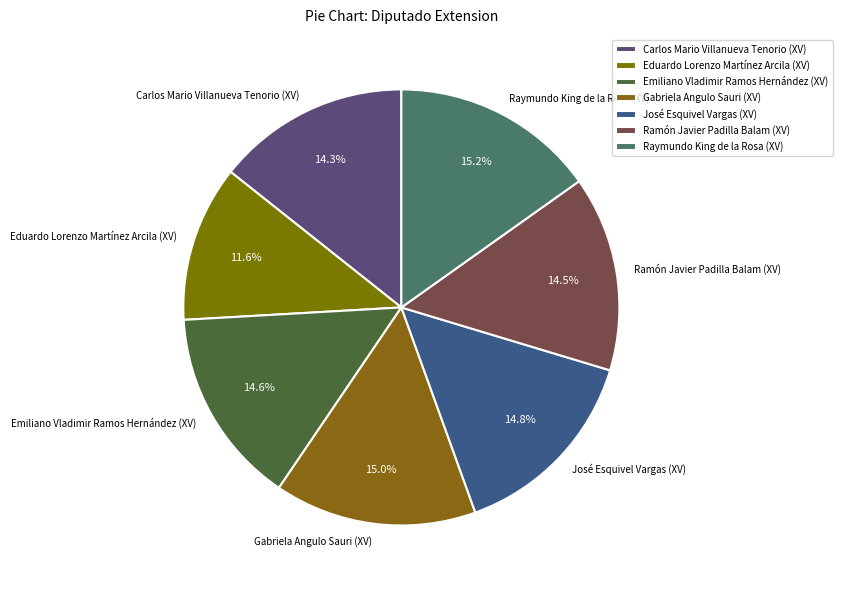

What portion of the pie excludes Carlos Mario Villanueva Tenorio (XV)?

85.7%